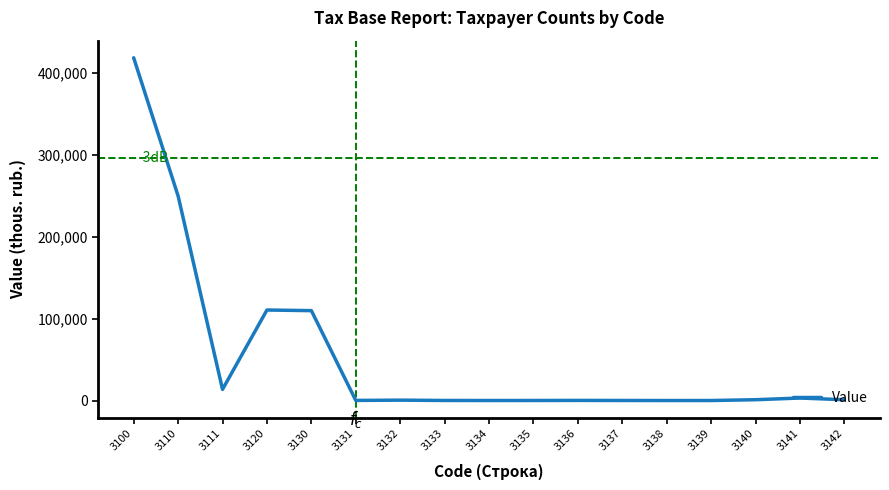

How many lines are shown in the chart?

1